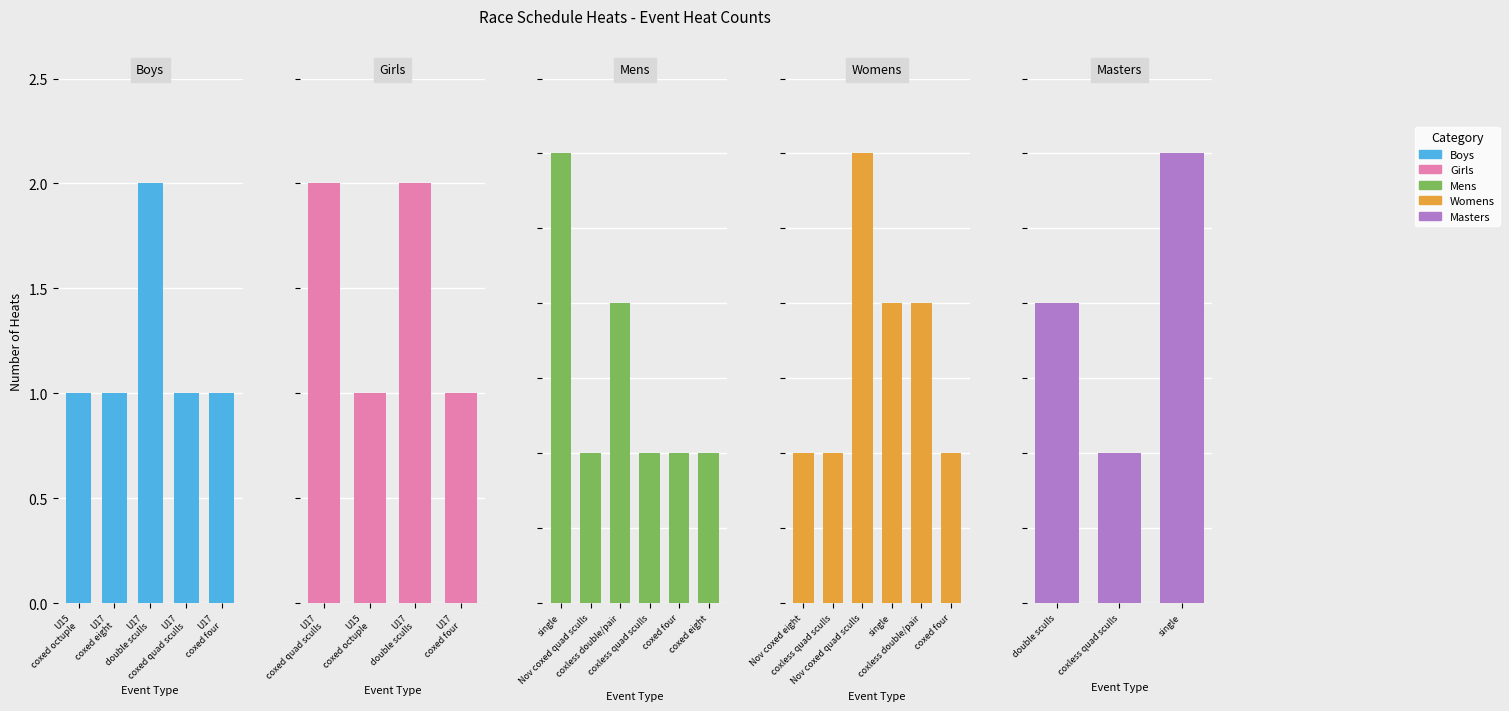

How many categories are shown in the chart?

24